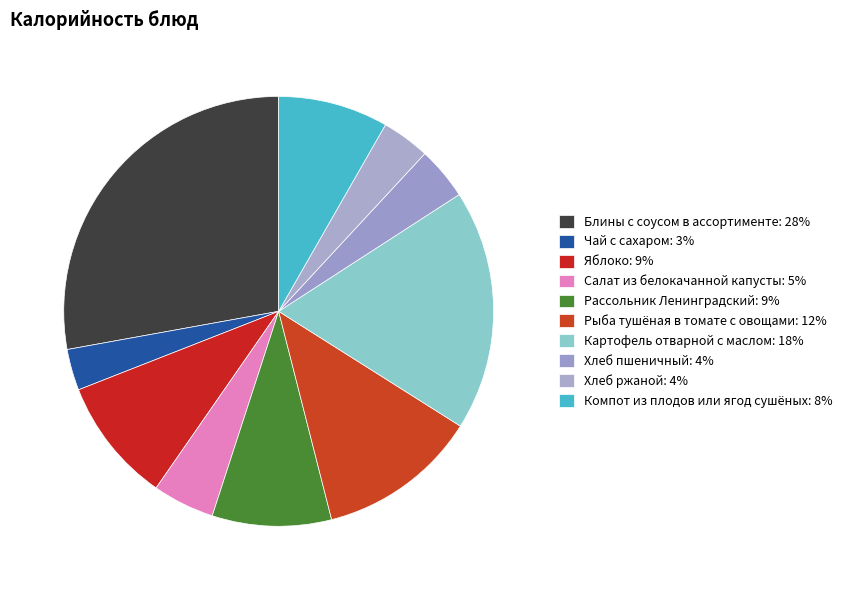

Approximately how many times larger is the value at Картофель отварной с маслом compared to Хлеб ржаной?

5.0